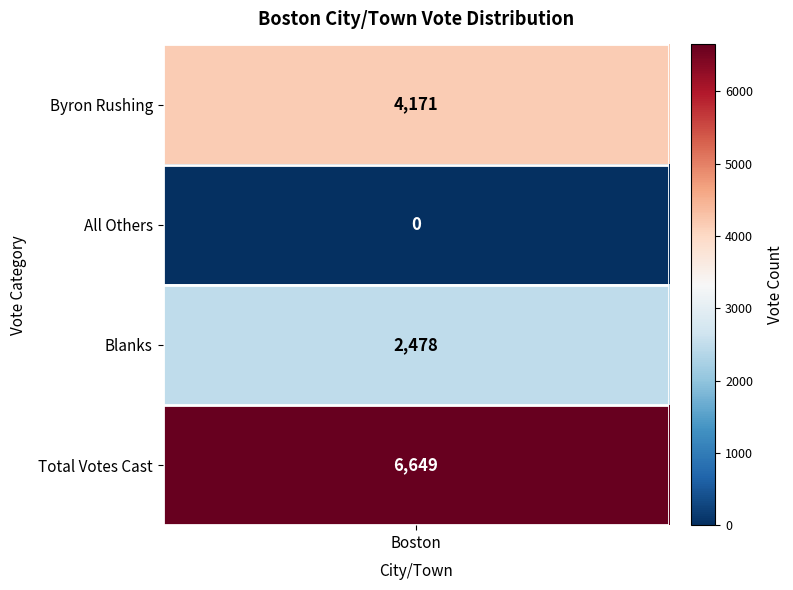

Reading left to right, extract all data points from this chart.

0=4171	1=0	2=2478	3=6649